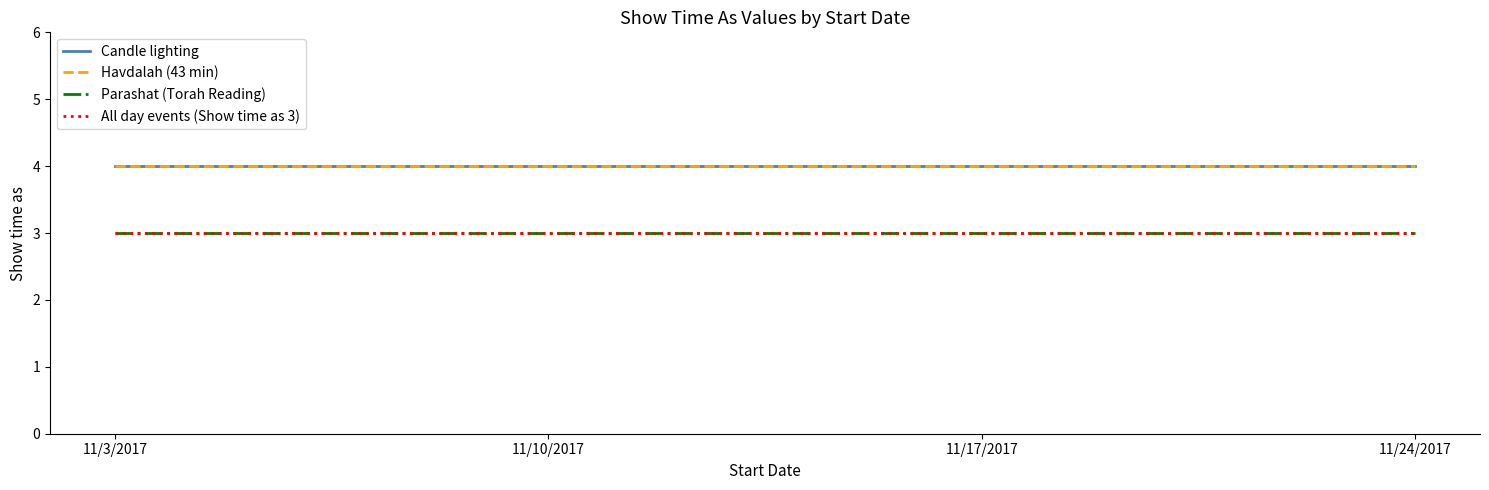

How many lines are shown in the chart?

4